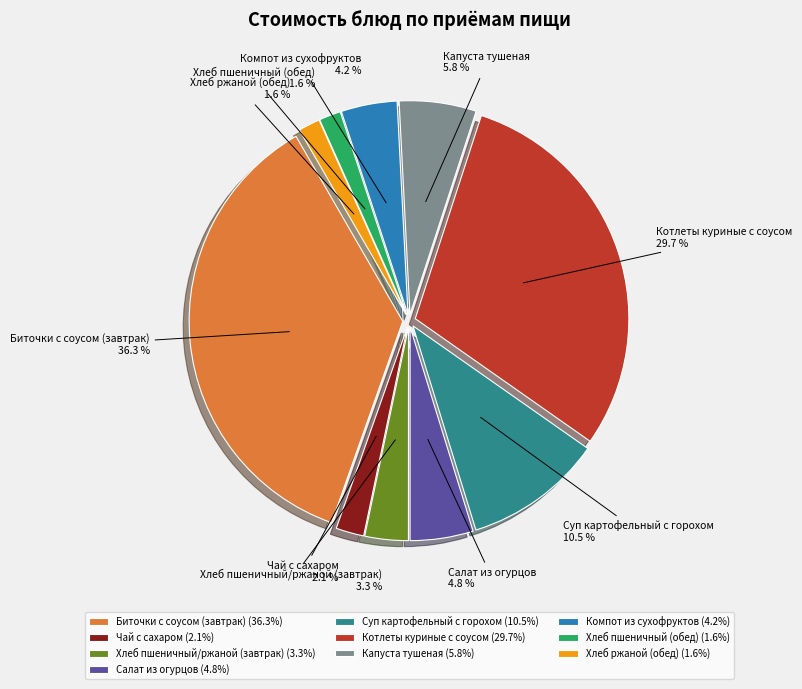

True or false: Суп картофельный с горохом accounts for 11% of the total.

True